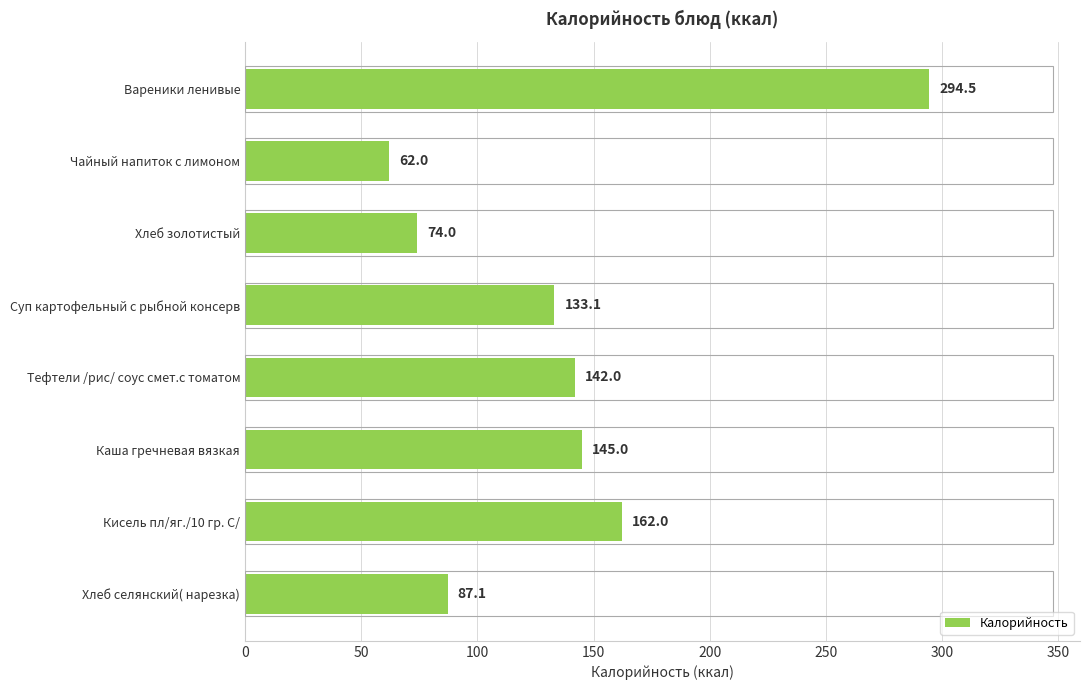

Rank the categories by value from highest to lowest.

Вареники ленивые, Кисель пл/яг./10 гр. С/, Каша гречневая вязкая, Тефтели /рис/ соус смет.с томатом, Суп картофельный с рыбной консерв, Хлеб селянский( нарезка), Хлеб золотистый, Чайный напиток с лимоном